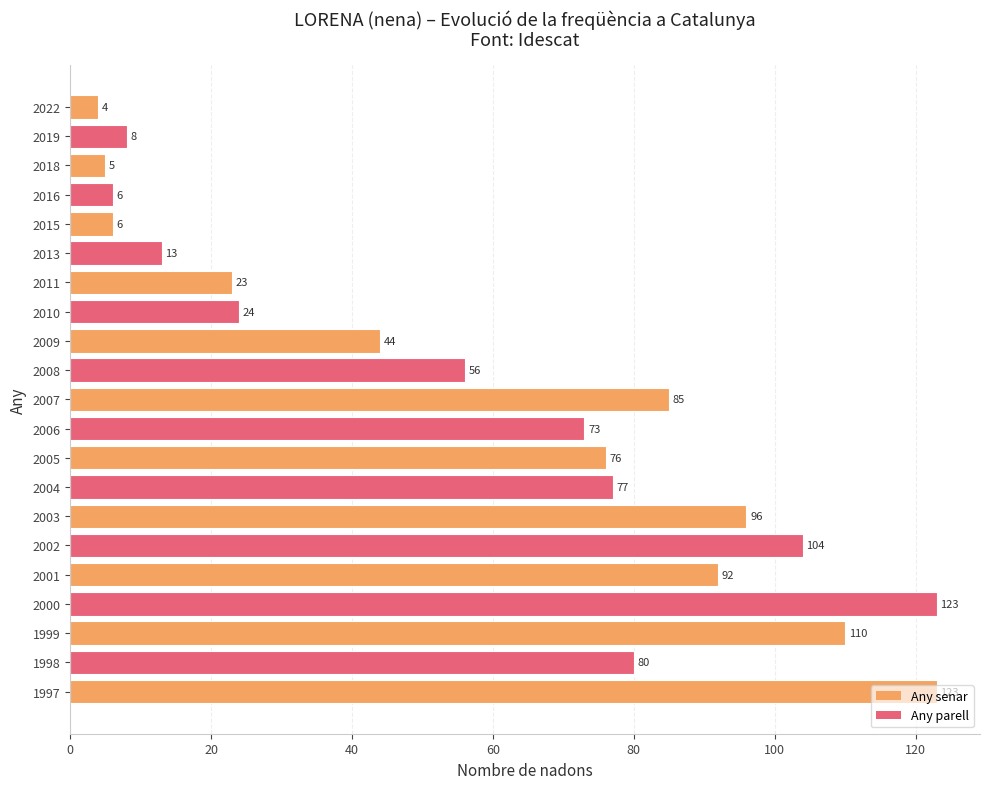

Is it true that the value at 2015 is 2?

False